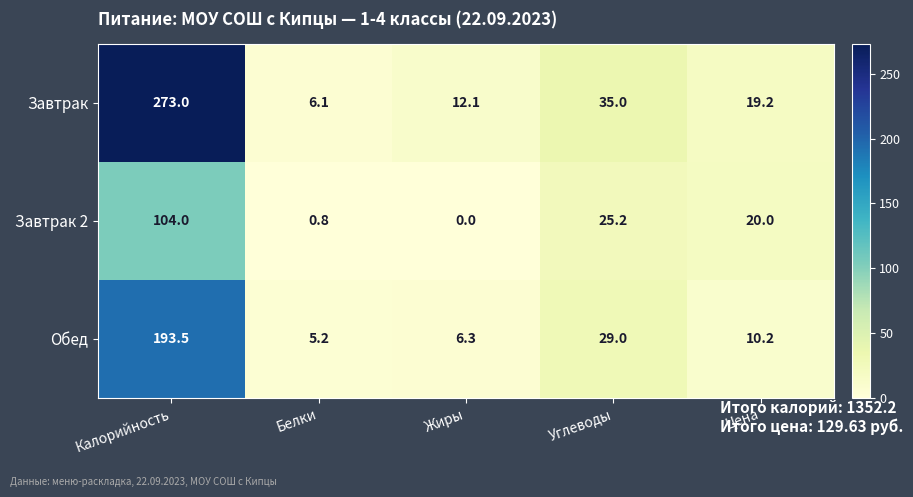

Reading left to right, what are all the values shown in this chart?

Завтрак: 273.0	6.1	12.1	35.0	19.2
Завтрак 2: 104.0	0.8	0.0	25.2	20.0
Обед: 193.5	5.2	6.3	29.0	10.2